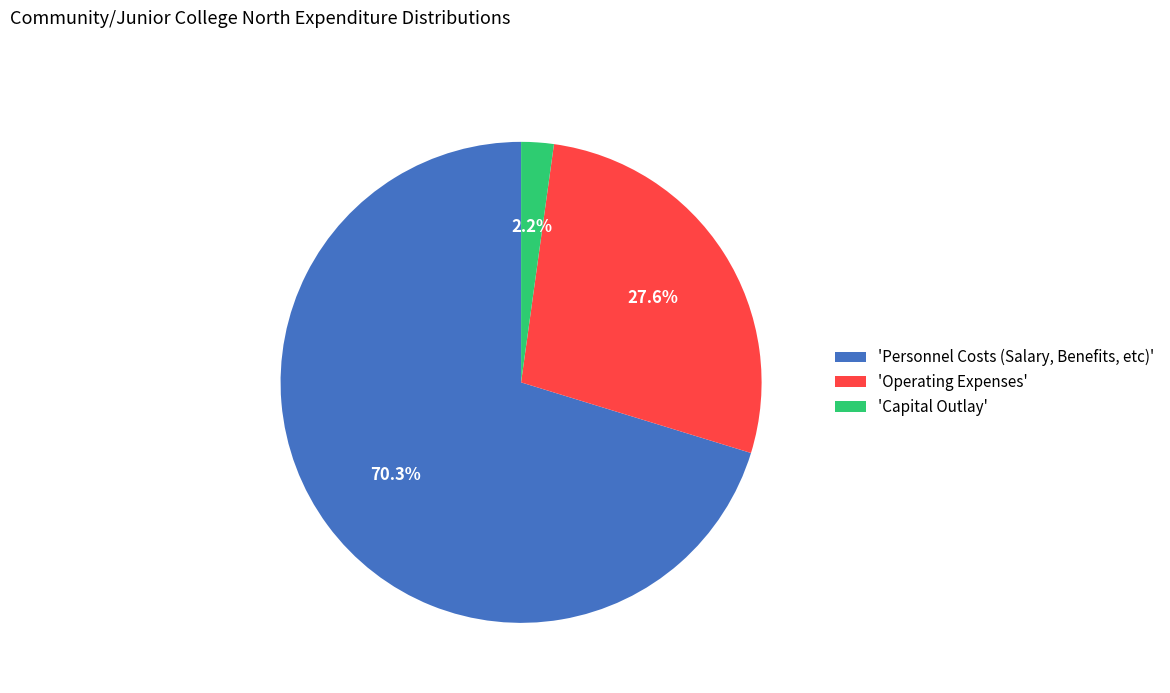

What is the ratio of the value at 'Operating Expenses' to the value at 'Personnel Costs (Salary, Benefits, etc)'?

0.4